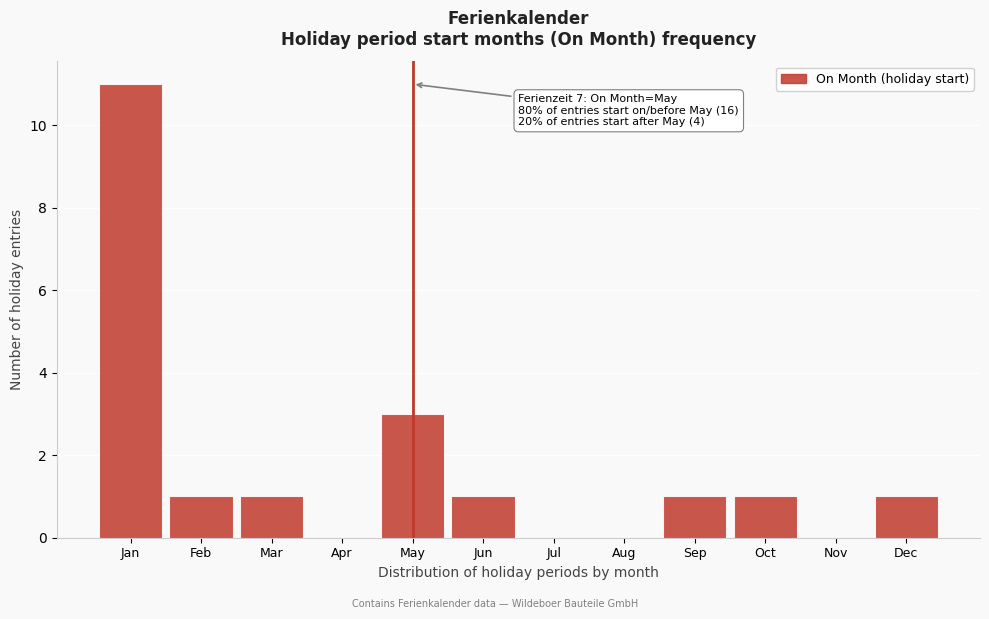

Reading left to right, what are all the values shown in this chart?

Jan=11	Feb=1	Mar=1	Apr=0	May=3	Jun=1	Jul=0	Aug=0	Sep=1	Oct=1	Nov=0	Dec=1